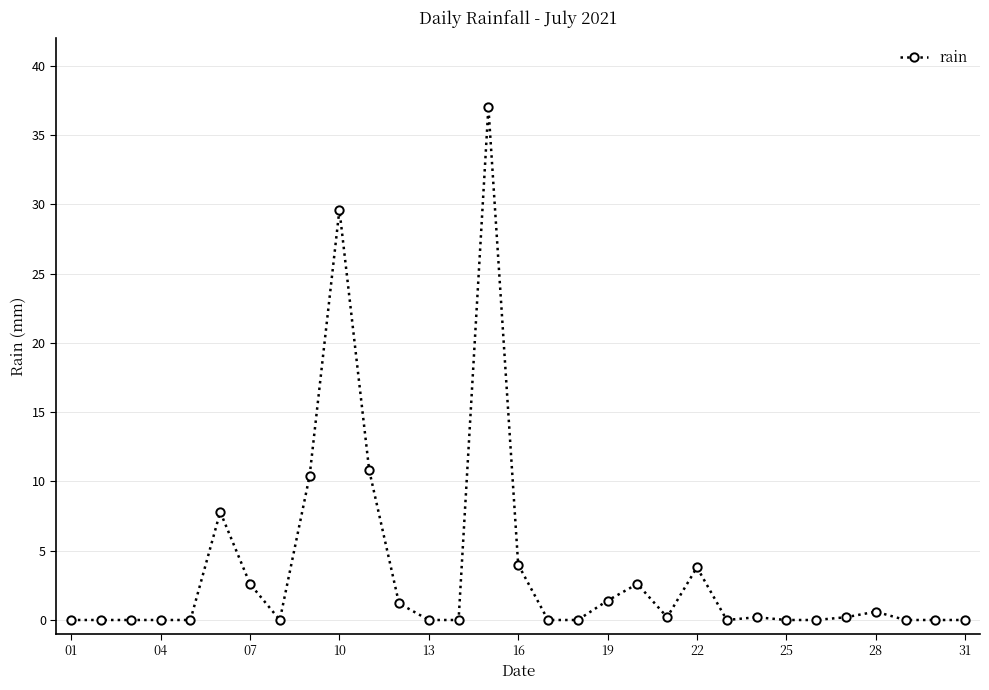

Reading left to right, list all the values displayed in this chart.

0.0	0.0	0.0	0.0	0.0	7.8	2.6	0.0	10.4	29.6	10.8	1.2	0.0	0.0	37.0	4.0	0.0	0.0	1.4	2.6	0.2	3.8	0.0	0.2	0.0	0.0	0.2	0.6	0.0	0.0	0.0